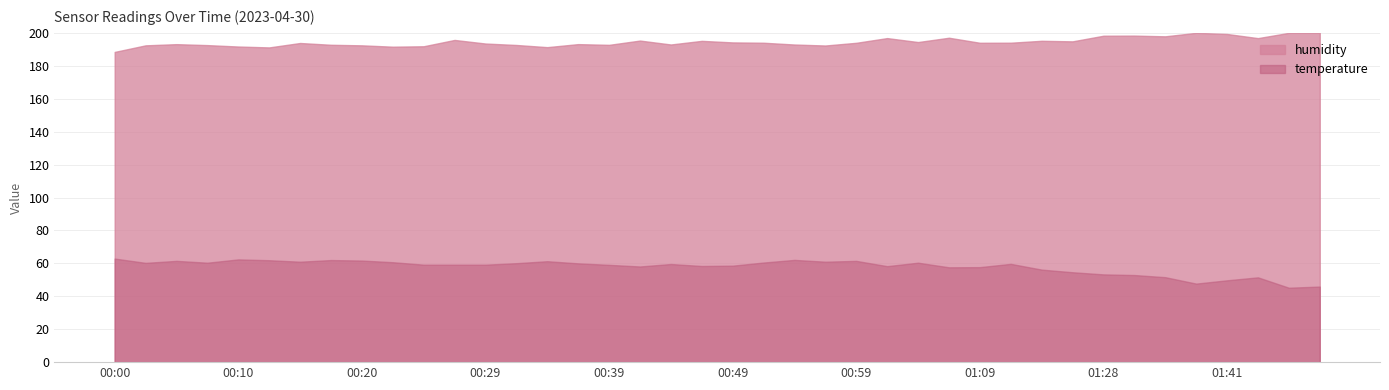

Which series has the largest total across all categories?

humidity